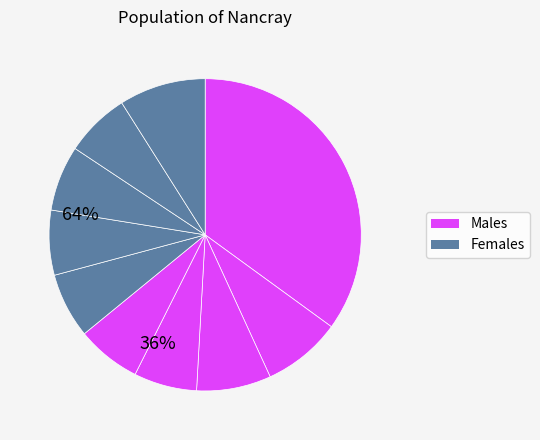

How many segments does this pie chart have?

10